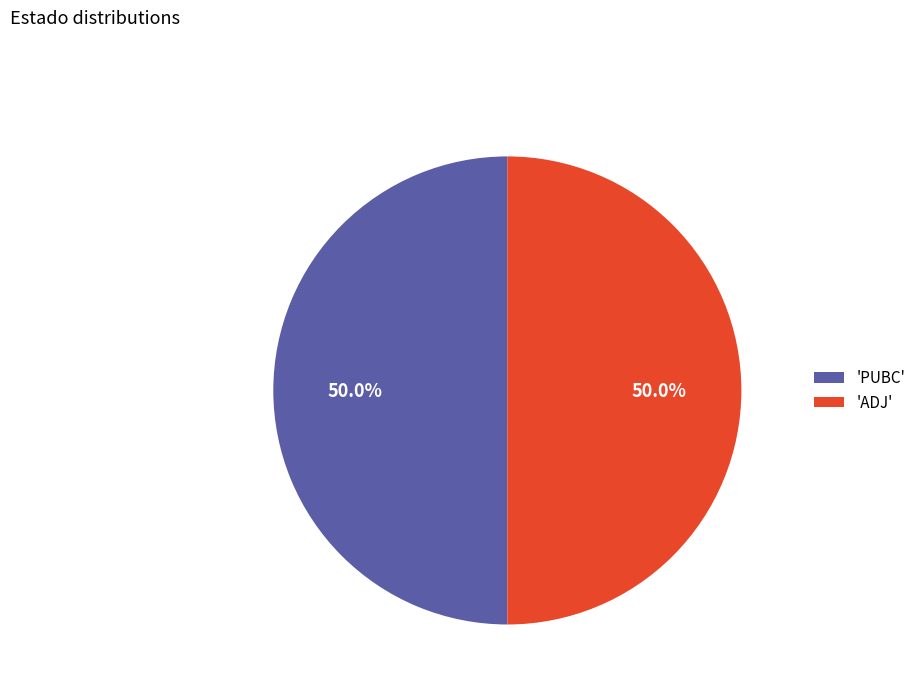

How much of the chart is everything except 'PUBC'?

50.0%